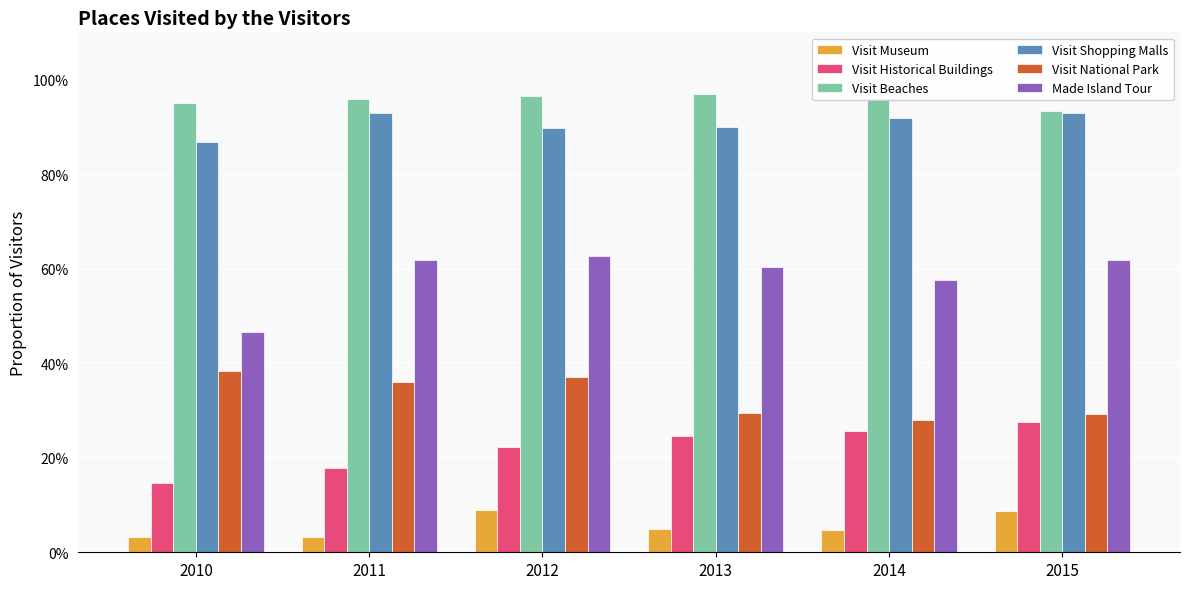

Which series has the largest total across all categories?

Visit Beaches